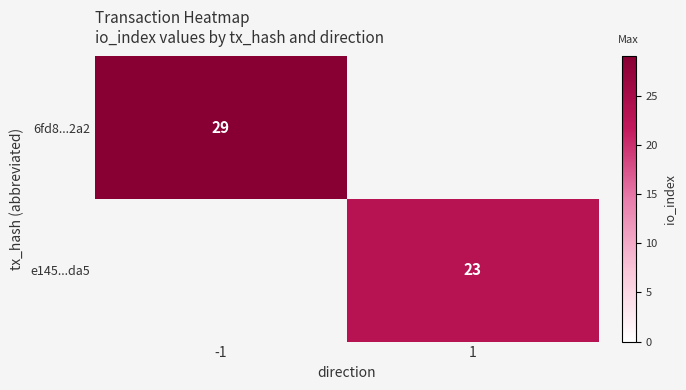

Is the value of 6fd8...2a2 at -1 greater than the value of e145...da5 at 1?

Yes